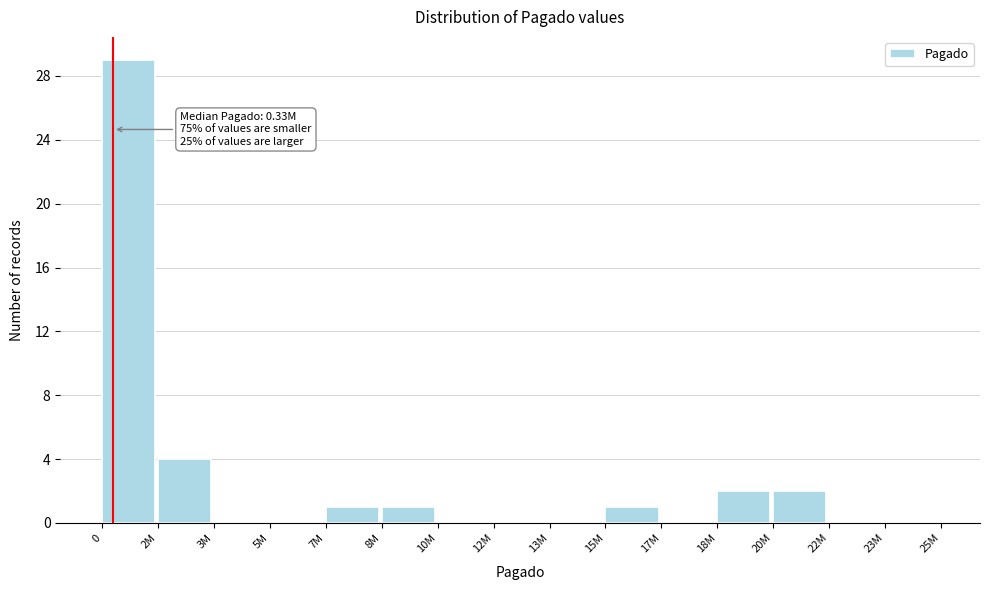

Reading left to right, extract all data points from this chart.

0=29	2M=4	3M=0	5M=0	7M=1	8M=1	10M=0	12M=0	13M=0	15M=1	17M=0	18M=2	20M=2	22M=0	23M=0